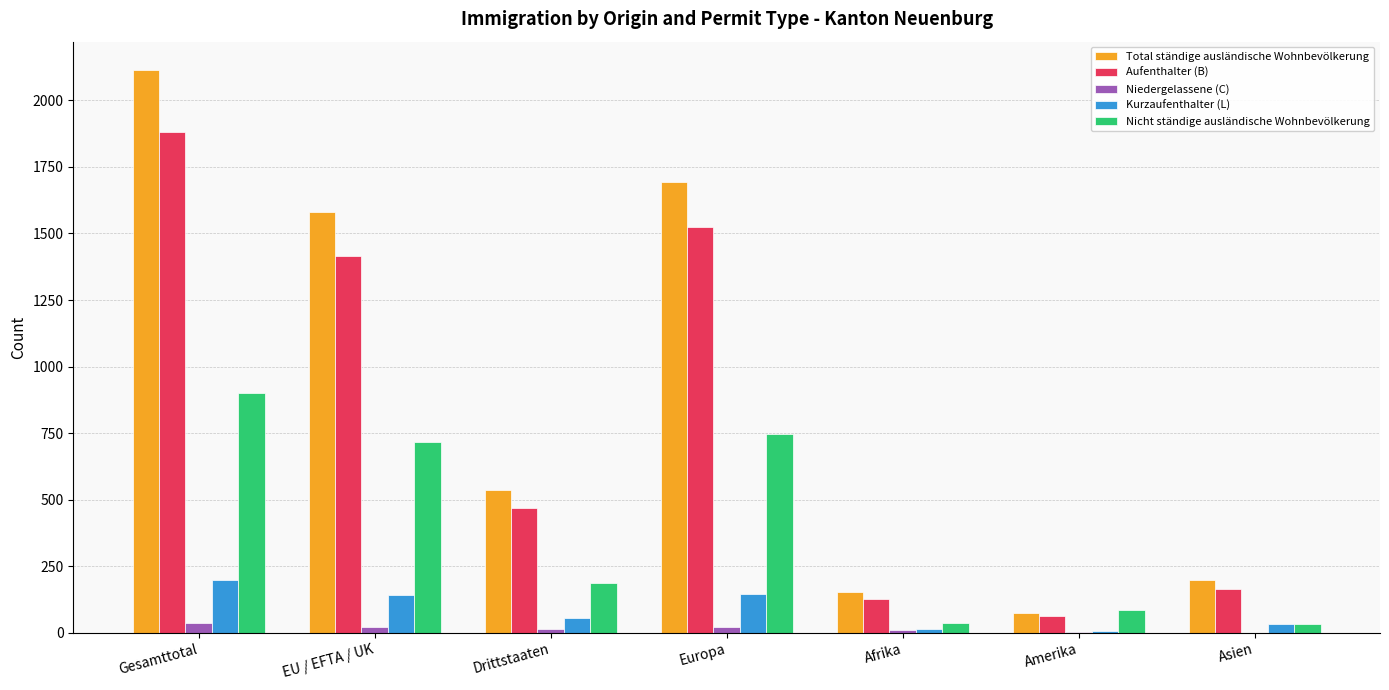

What are all the series names shown in the legend?

Total ständige ausländische Wohnbevölkerung, Aufenthalter (B), Niedergelassene (C), Kurzaufenthalter (L), Nicht ständige ausländische Wohnbevölkerung